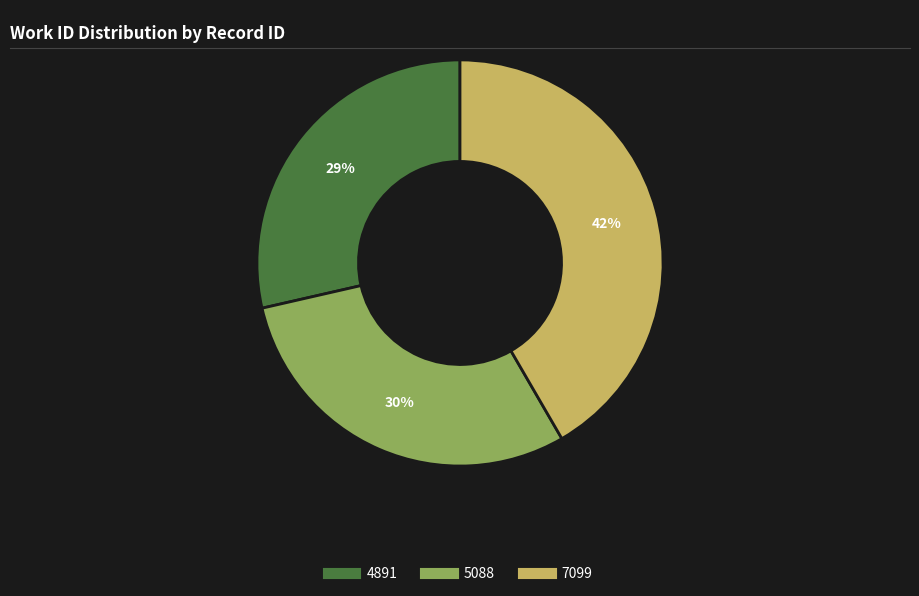

Which category has the smallest portion of the pie?

4891